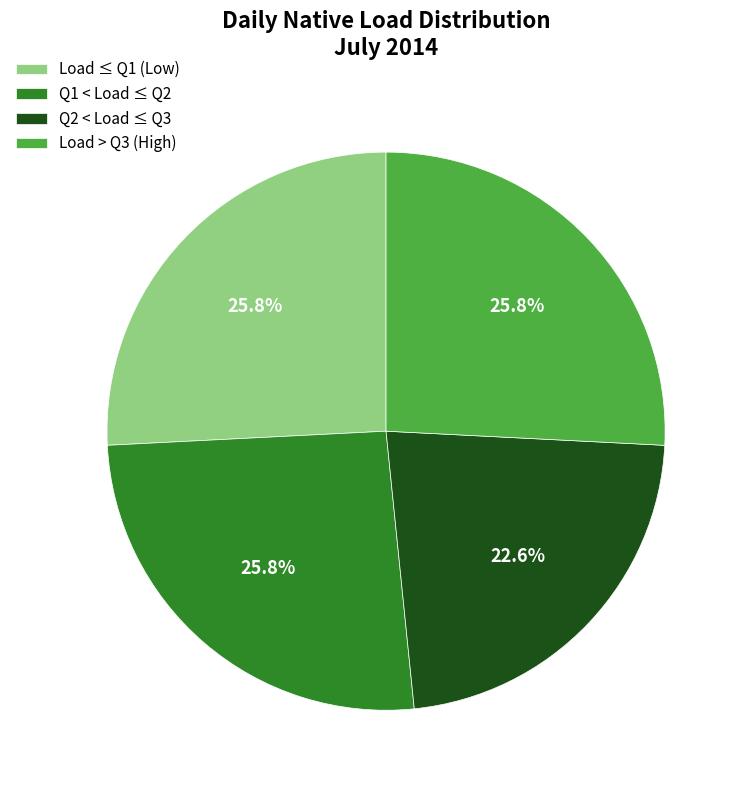

How much of the chart is everything except Load > Q3 (High)?

74.2%